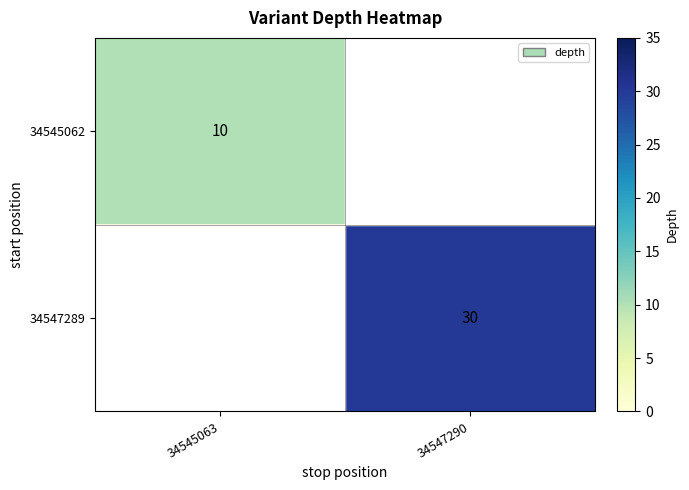

Is the value of 34545062 at 34545063 greater than the value of 34547289 at 34547290?

No